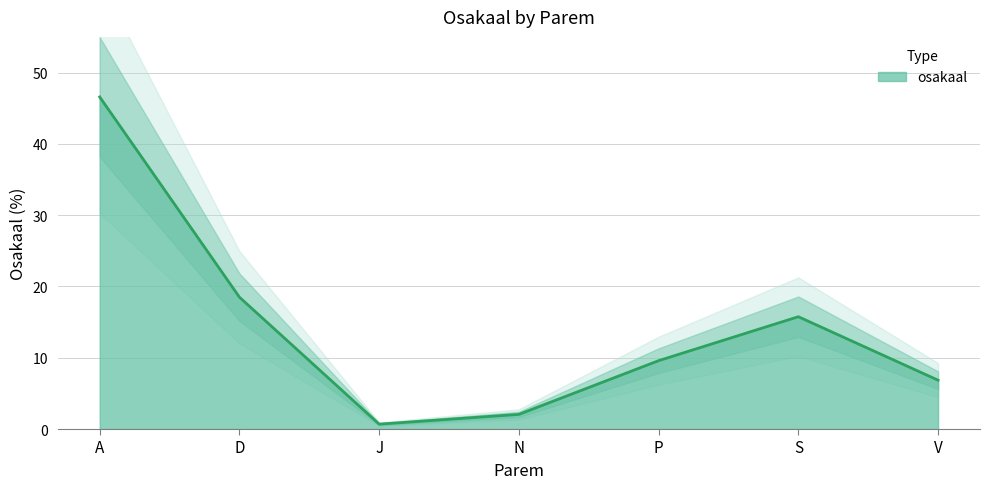

How many lines are shown in the chart?

1